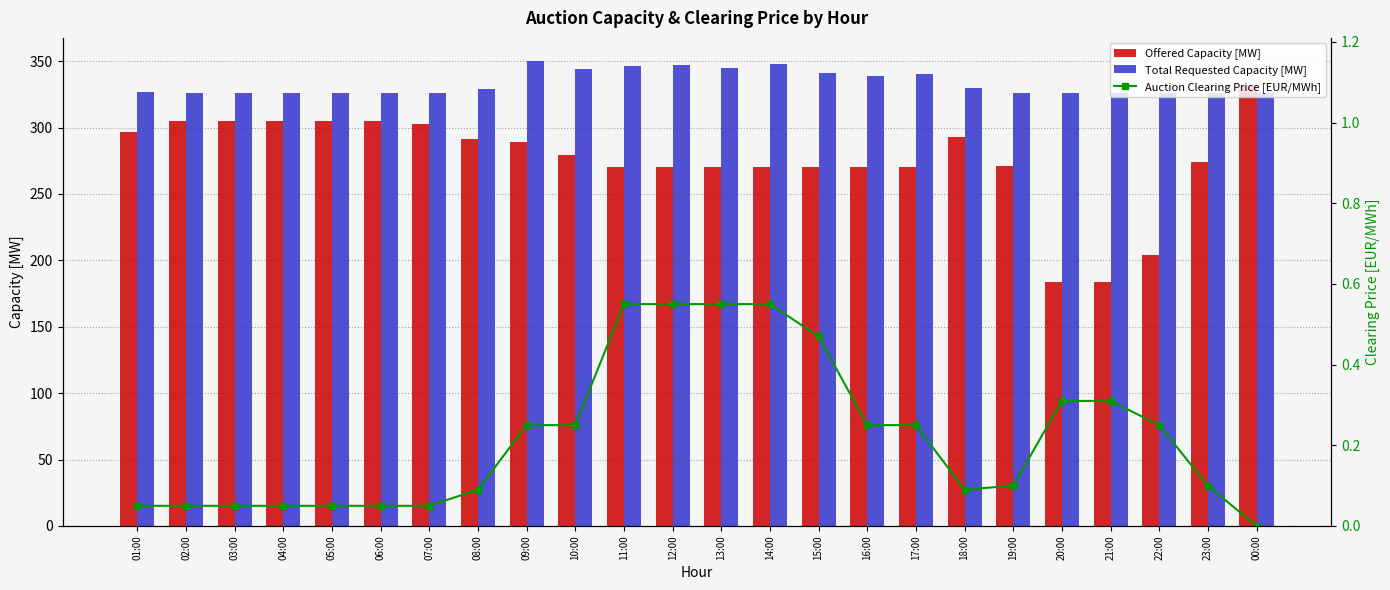

What is the greatest value displayed?

350.0